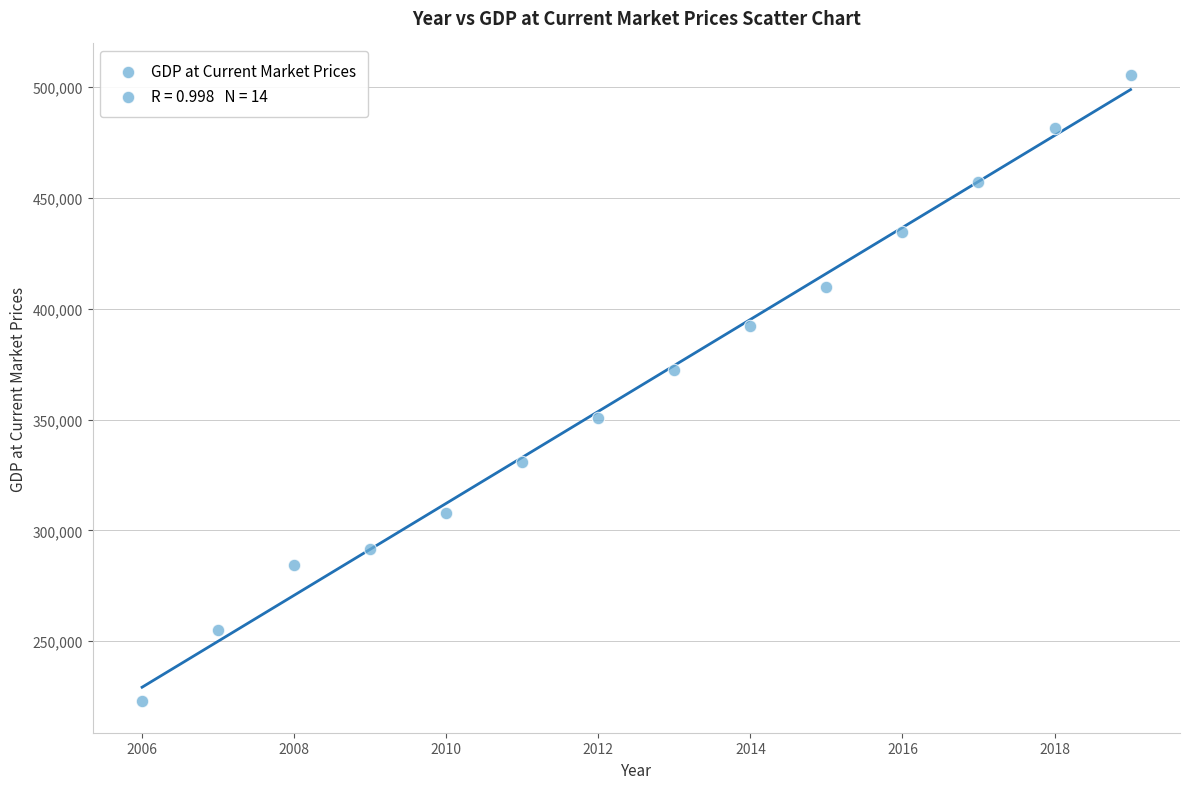

What Y value in the scatter plot is closest to 364172?

372397